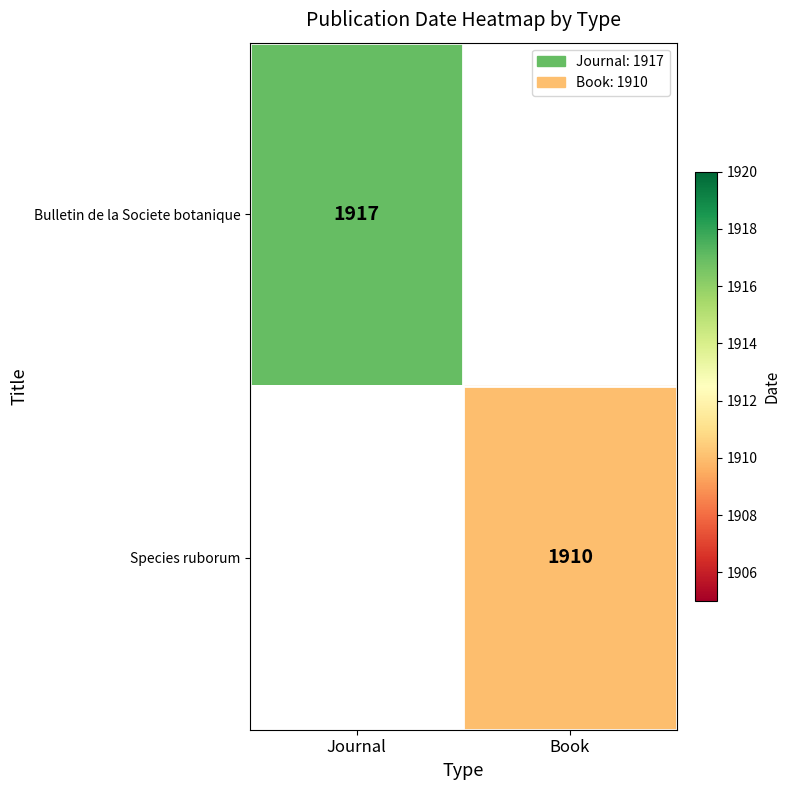

Count the number of data series in this chart.

2